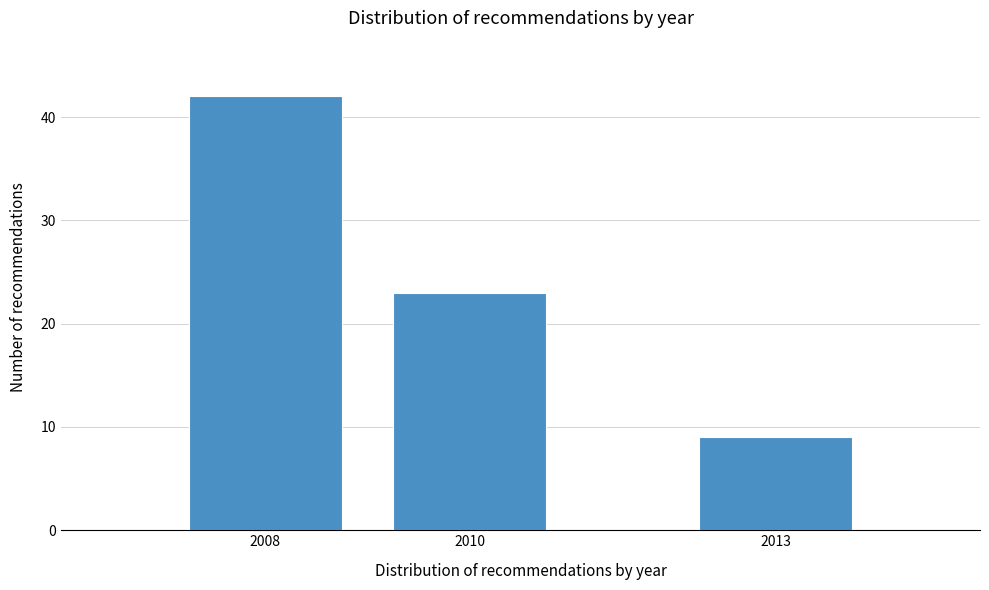

Reading left to right, what are all the values shown in this chart?

42	23	9